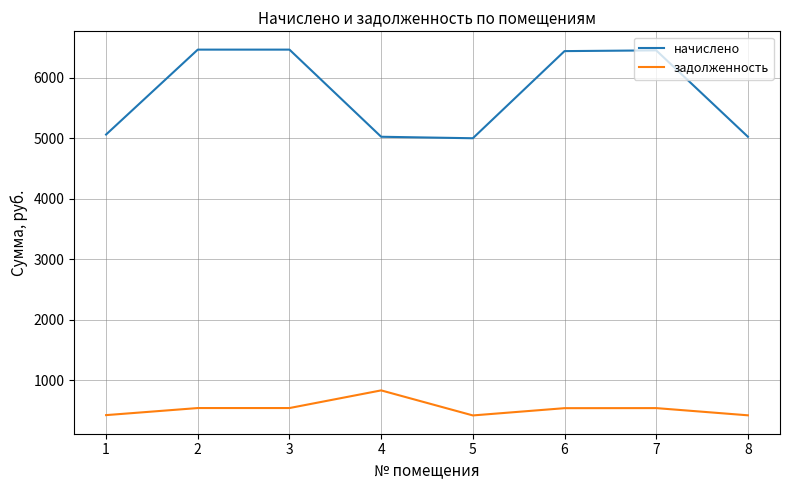

What is the minimum value shown in the chart?

416.6